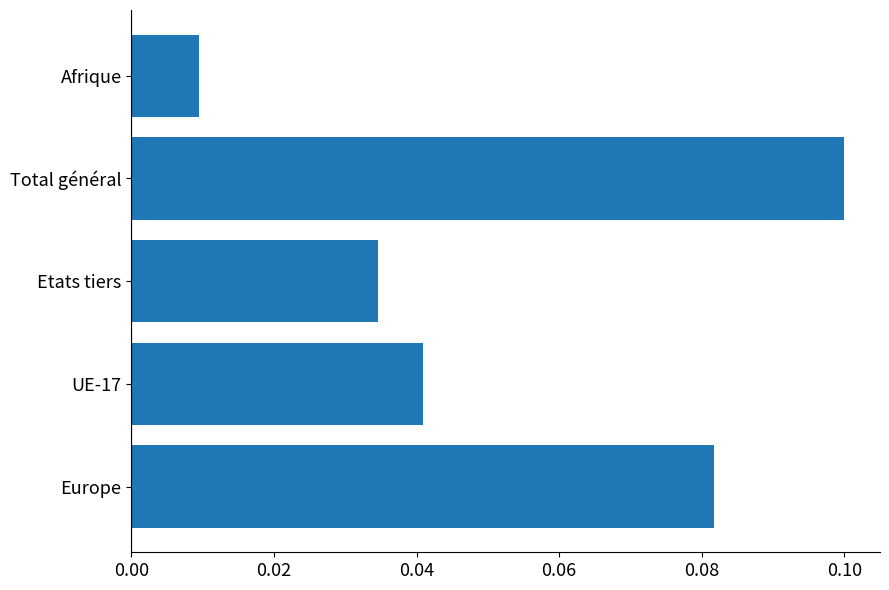

What is the sum of all values?

0.3